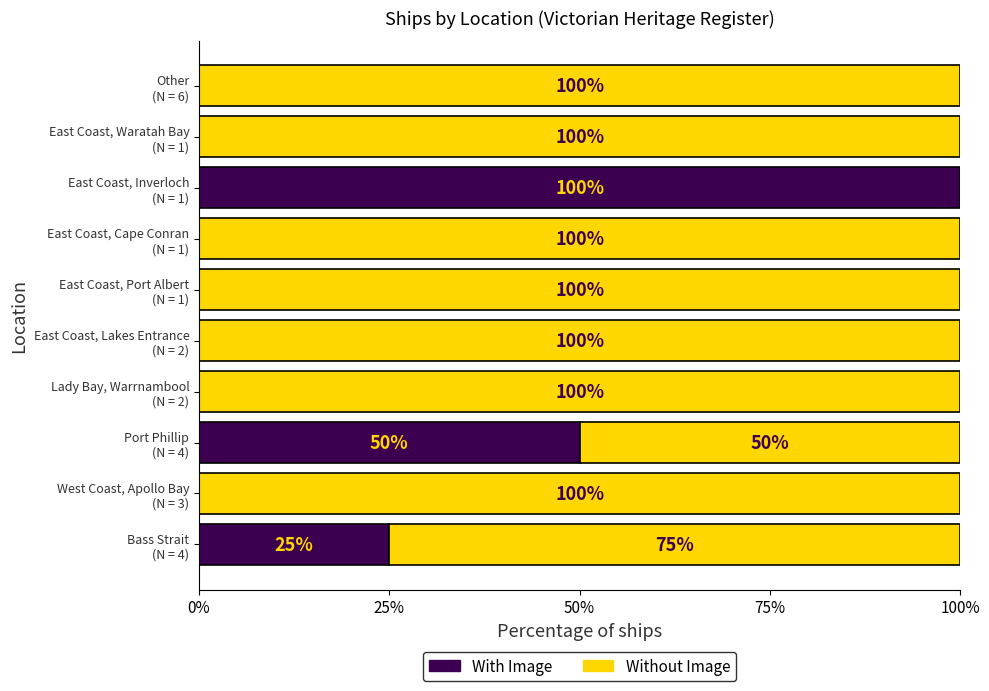

What are all the series names shown in the legend?

With Image, Without Image